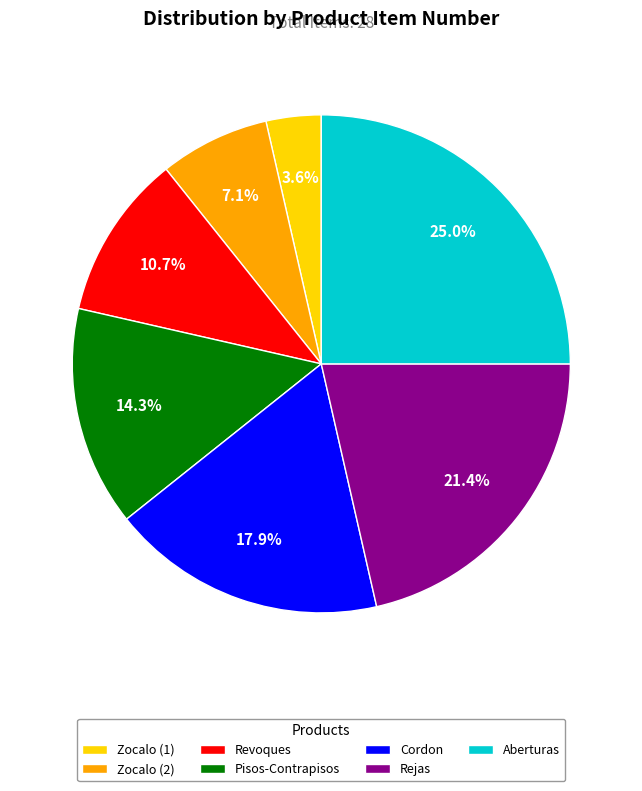

Which has a higher value, Cordon or Revoques?

Cordon